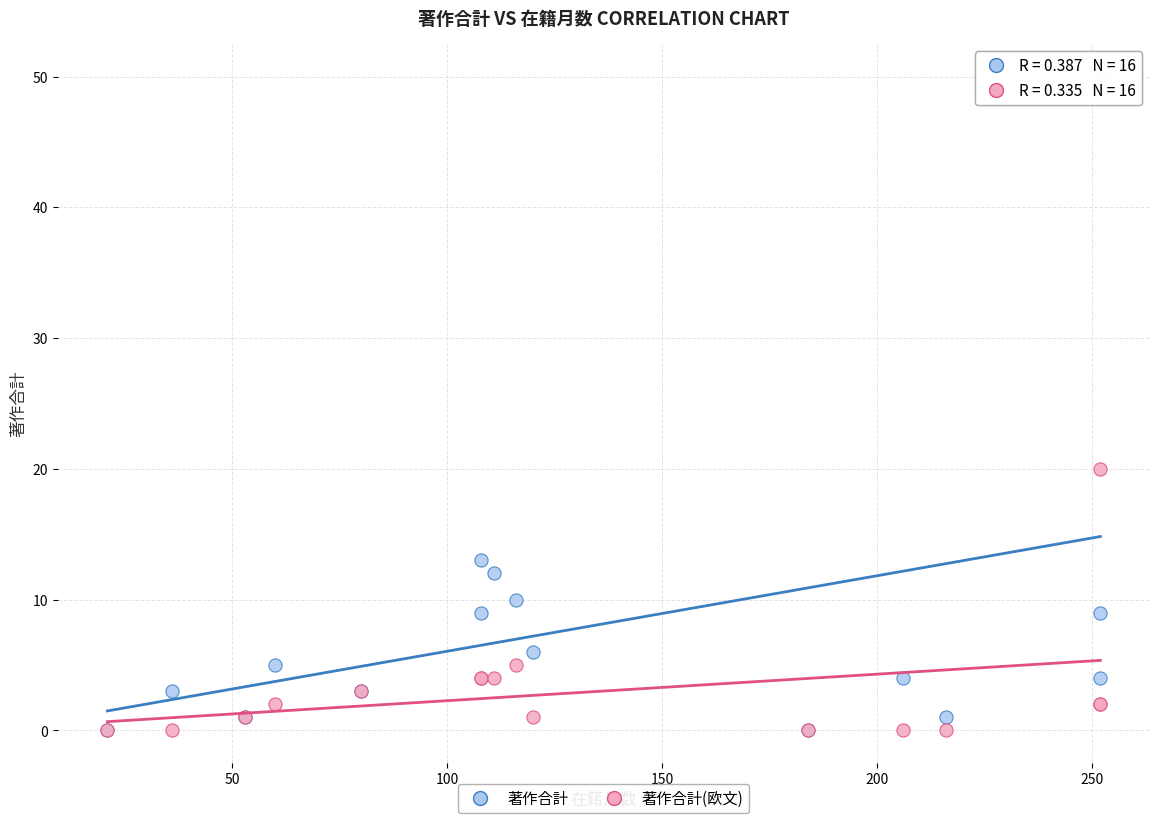

Across all series, what Y value is closest to 25?

20